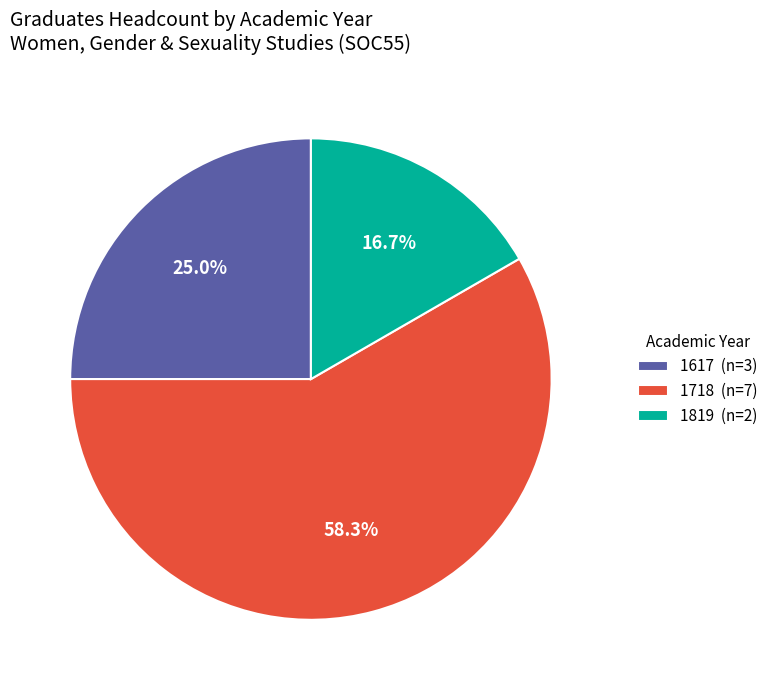

What is the ratio of the value at 1819 to the value at 1617?

0.7